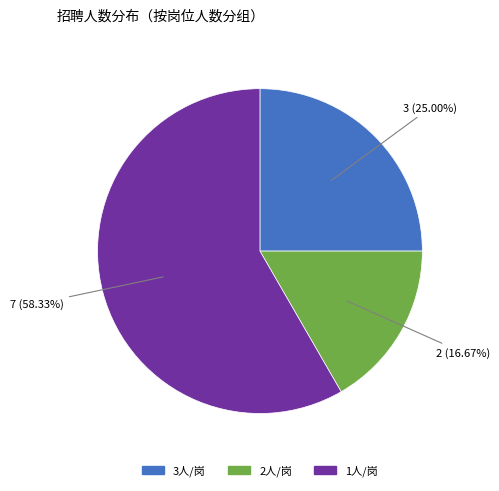

Is there a majority slice in this chart?

Yes